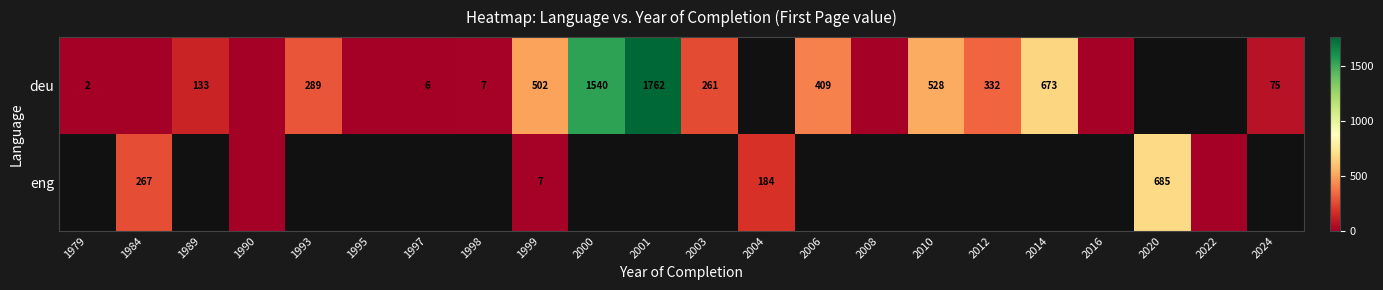

The value of deu at 1997 is 6. True or false?

True